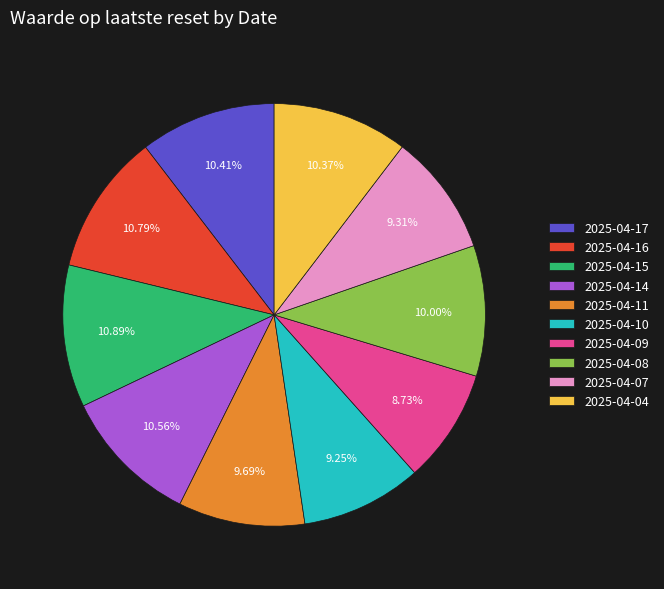

Approximately how many times larger is the value at 2025-04-08 compared to 2025-04-15?

0.9